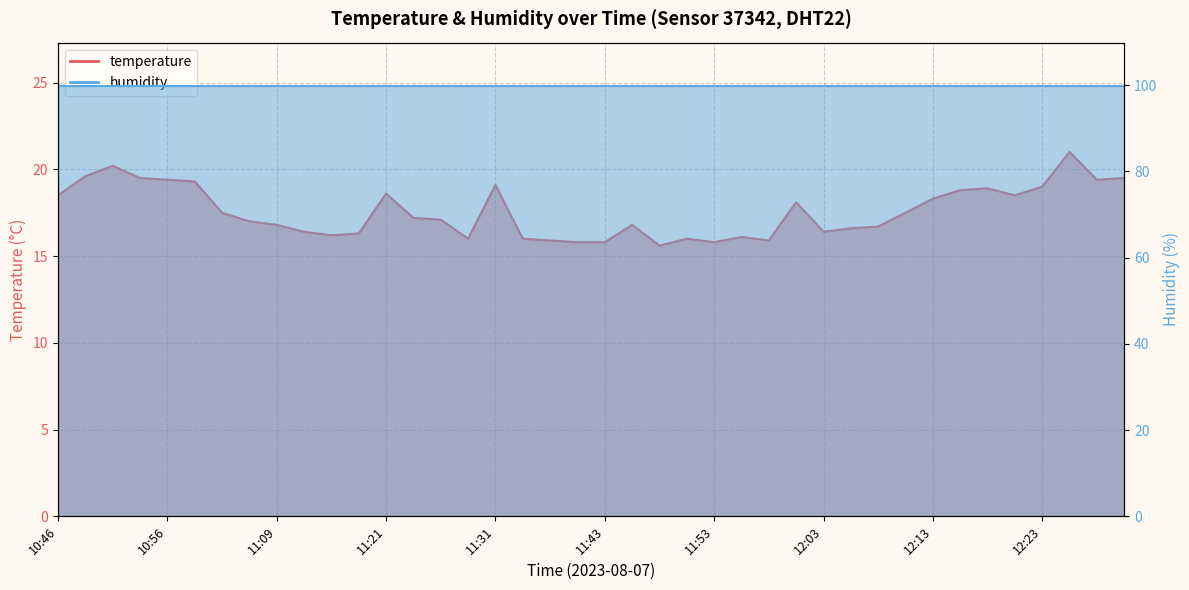

Reading right to left, list all the values displayed in this chart.

19.5	19.4	21.0	19.0	18.5	18.9	18.8	18.3	17.5	16.7	16.6	16.4	18.1	15.9	16.1	15.8	16.0	15.6	16.8	15.8	15.8	15.9	16.0	19.1	16.0	17.1	17.2	18.6	16.3	16.2	16.4	16.8	17.0	17.5	19.3	19.4	19.5	20.2	19.6	18.5